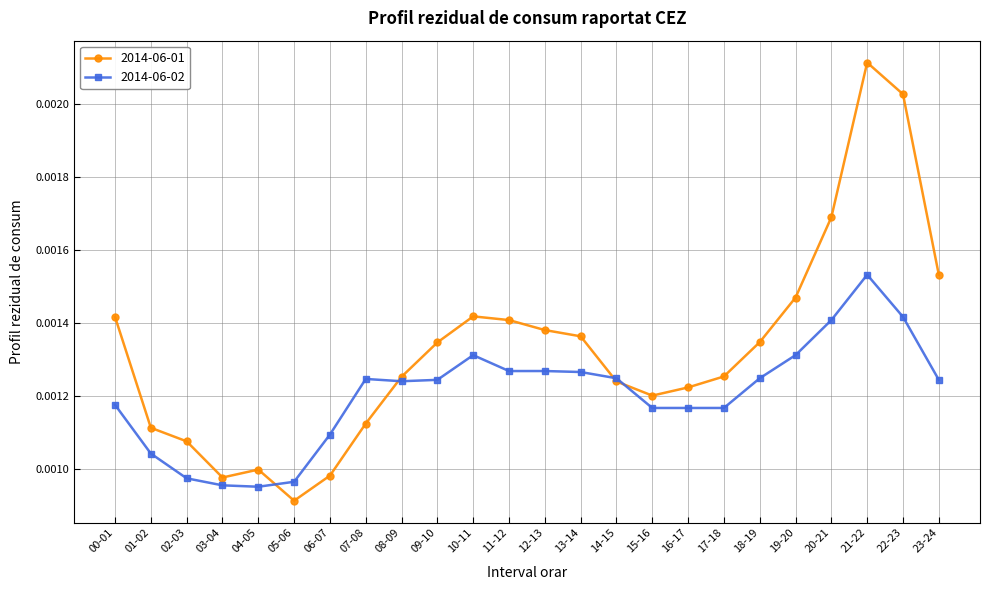

List the series in order of their overall mean, highest first.

2014-06-01, 2014-06-02